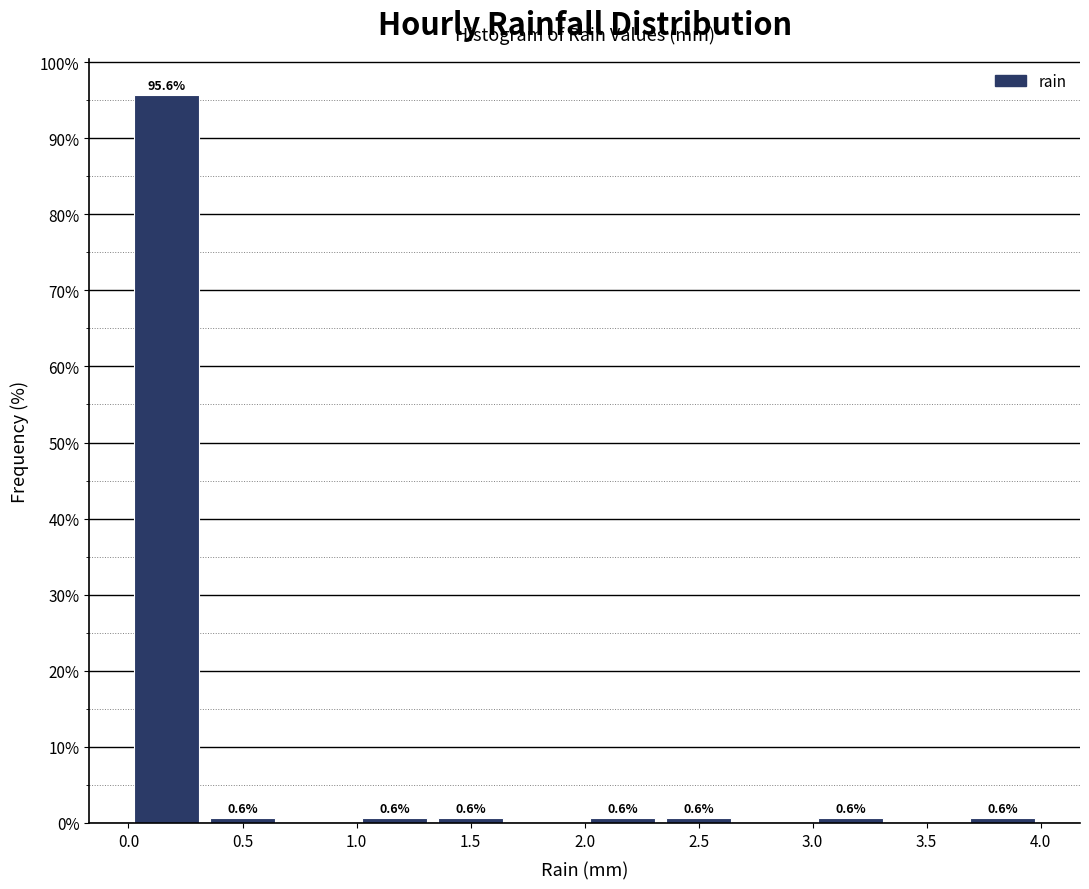

Which range on the x-axis has the tallest bar?

0.00 to 0.35